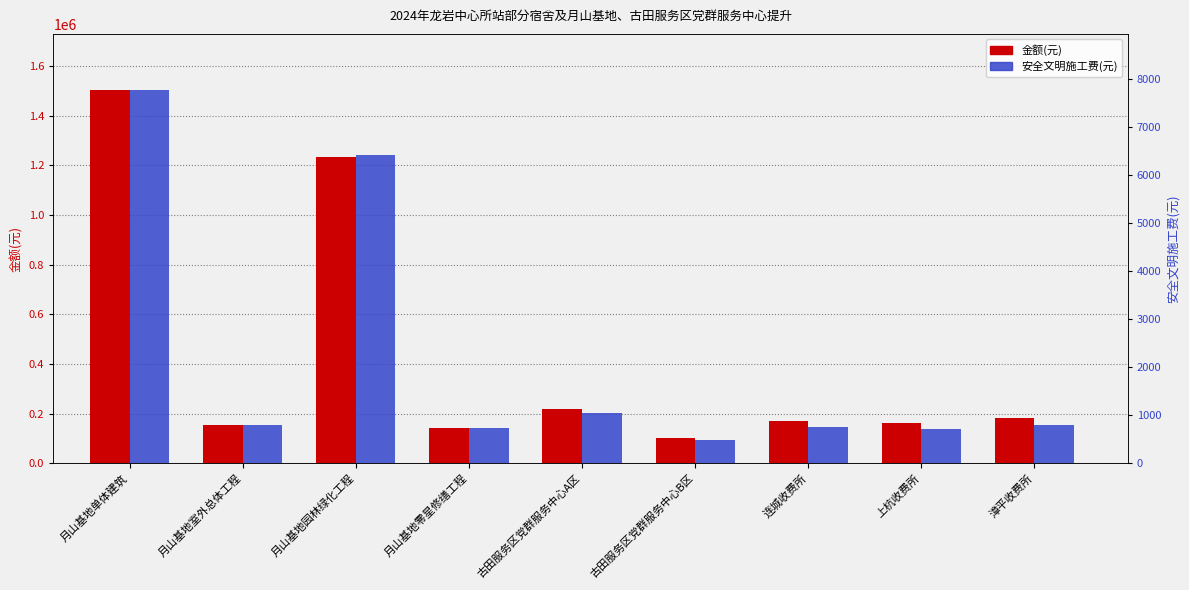

Which series has the largest range (max minus min)?

金额(元)